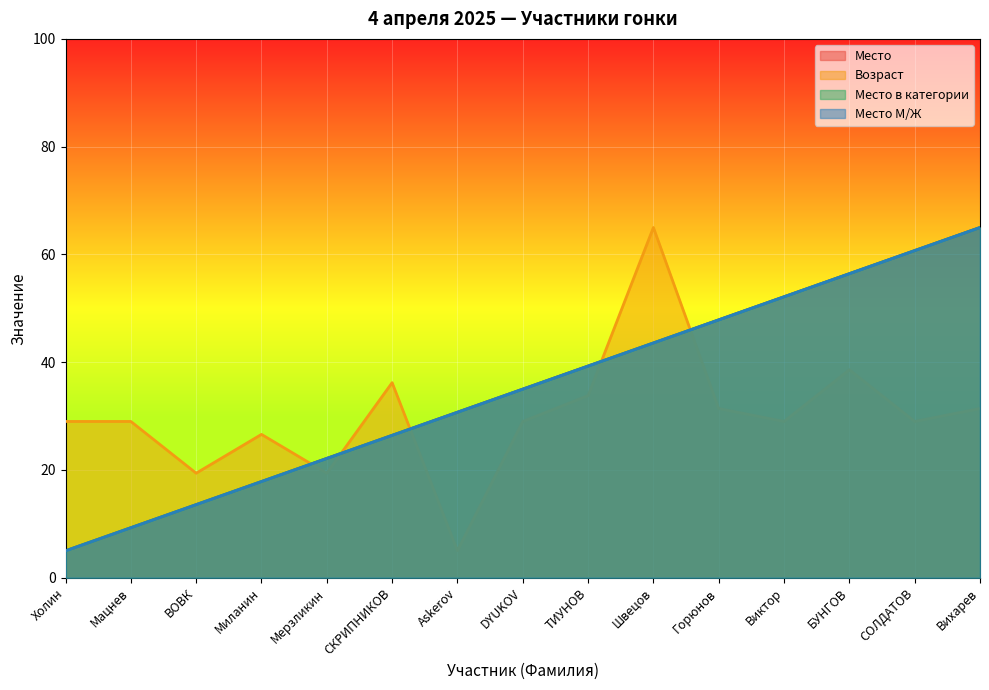

True or false: Место М/Ж and Место в категории cross at least once.

False